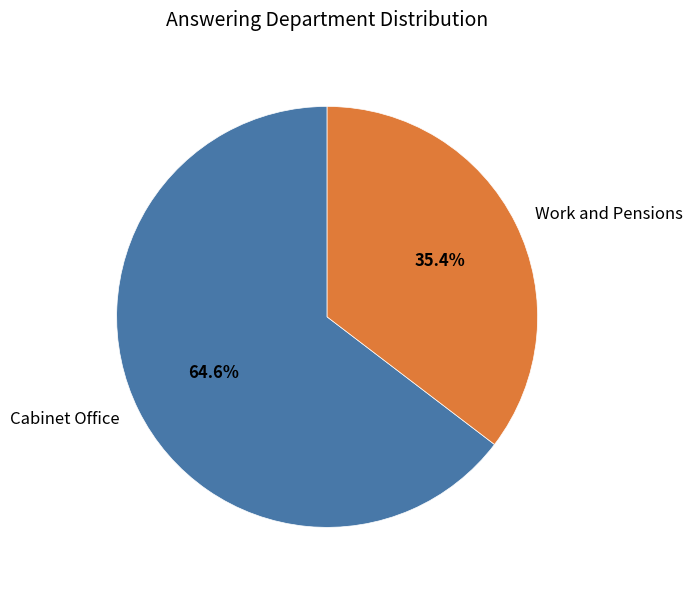

How many slices are in this pie chart?

2